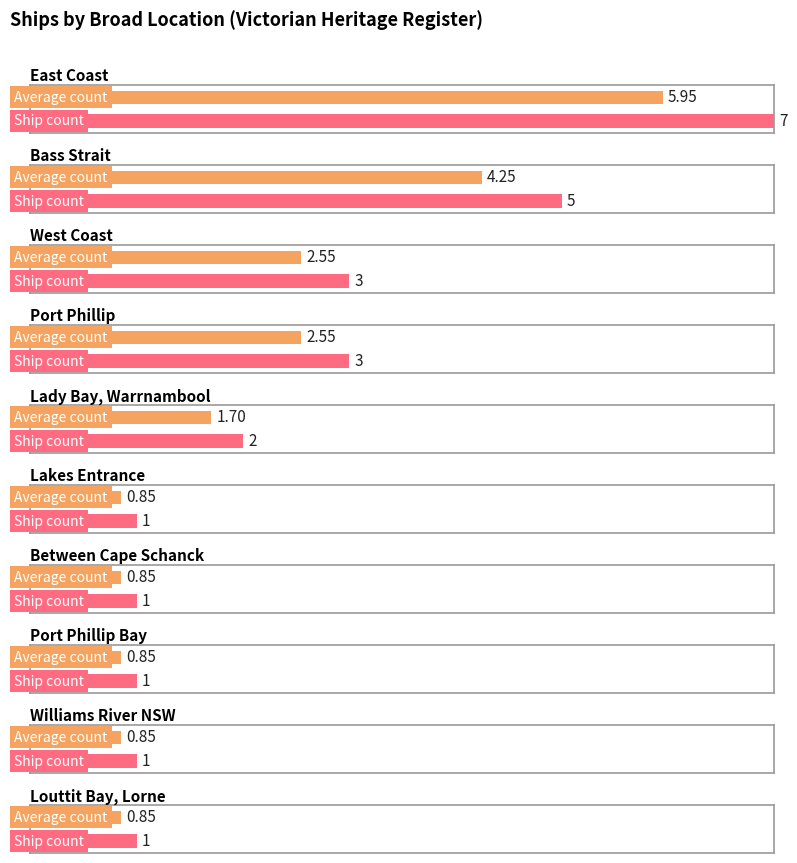

Are the bars horizontal?

Yes